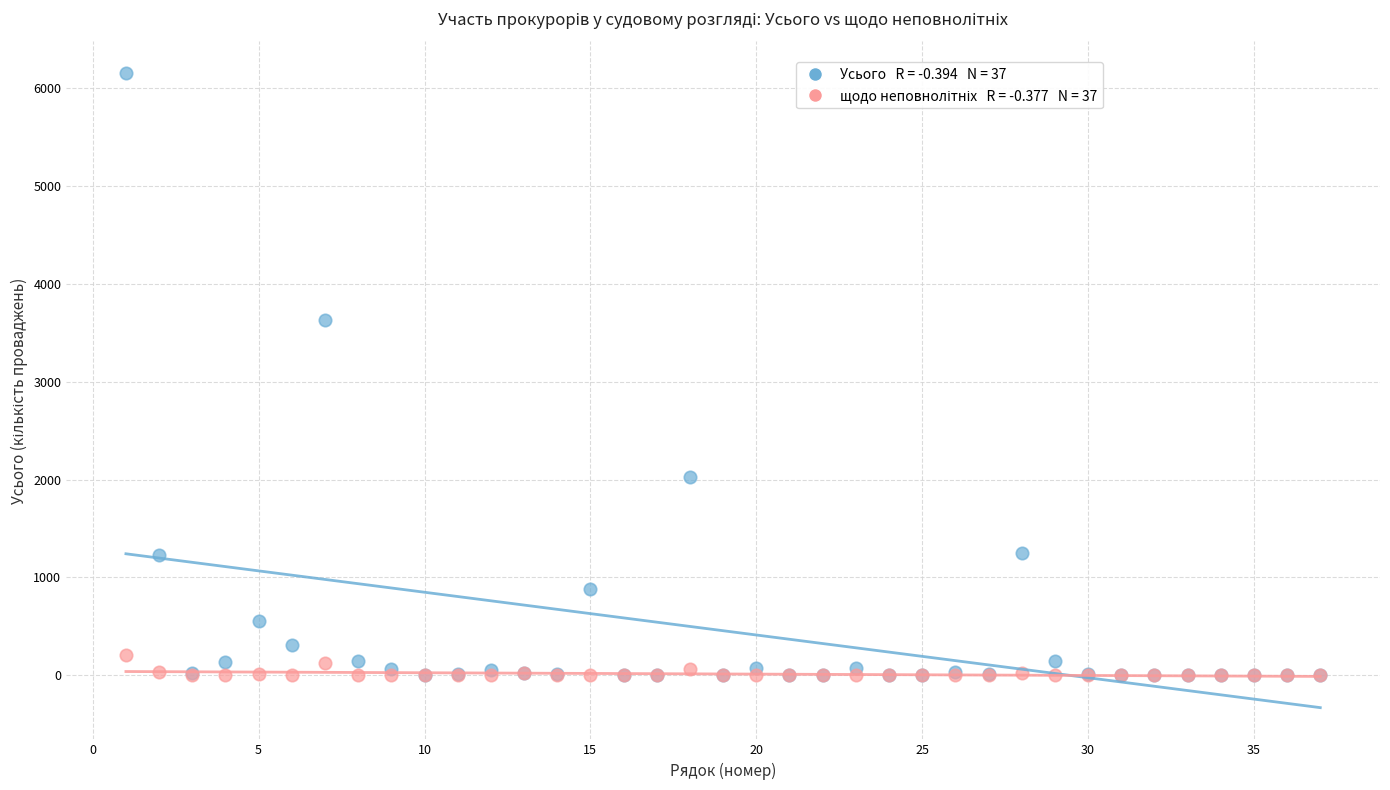

Across all series, what Y value is closest to 3076?

3627